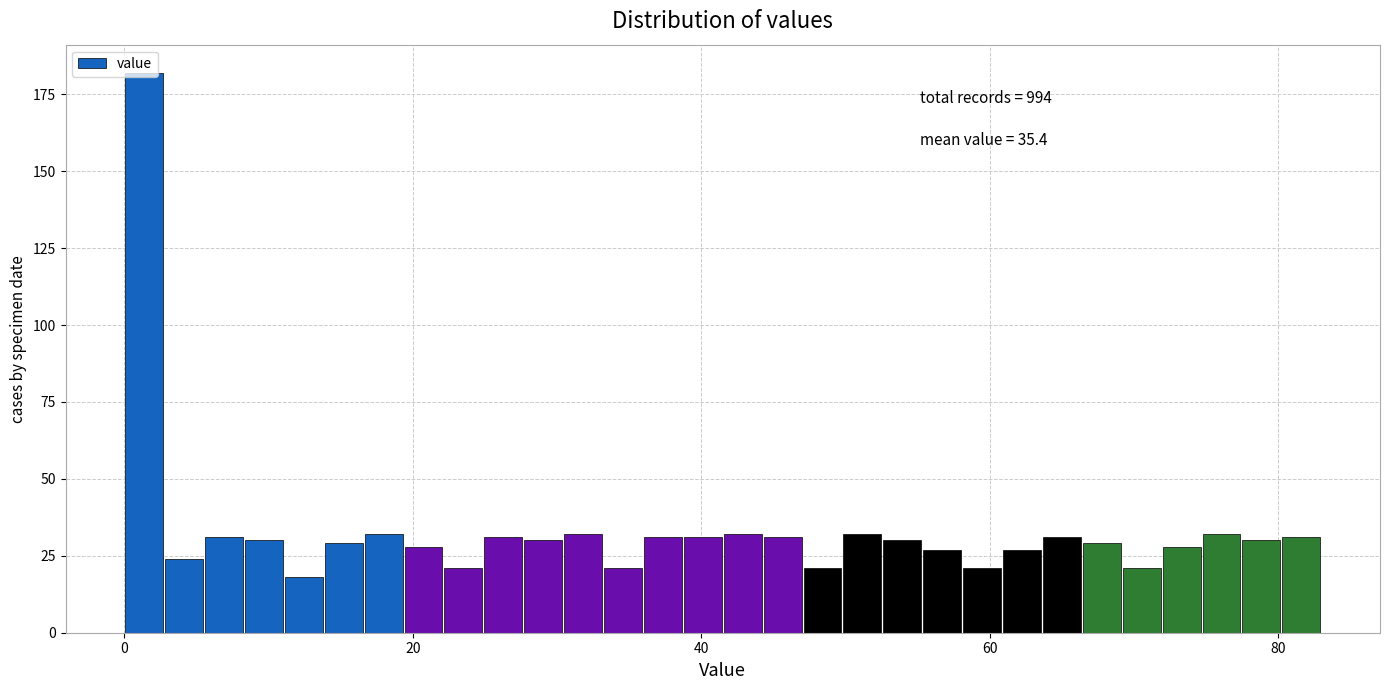

Read against the x-axis, roughly where is the centre of the tallest bar?

2